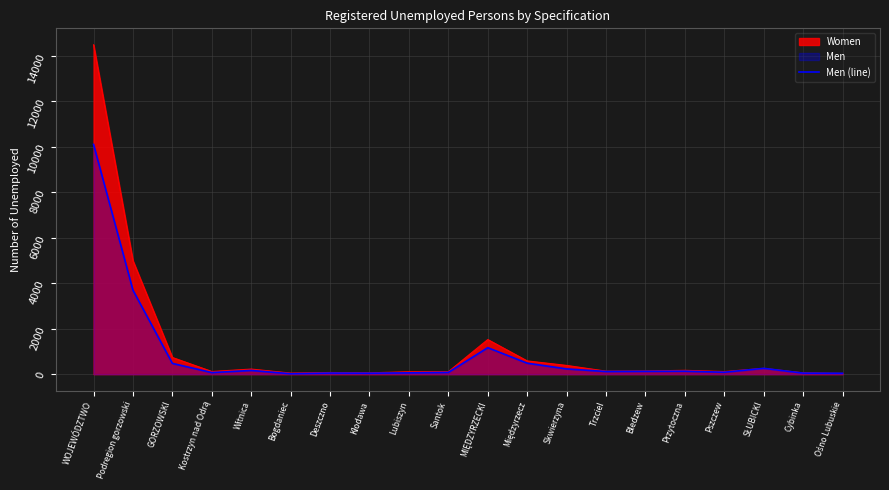

What is the sum of the values at Kłodawa and Bledzew?

165